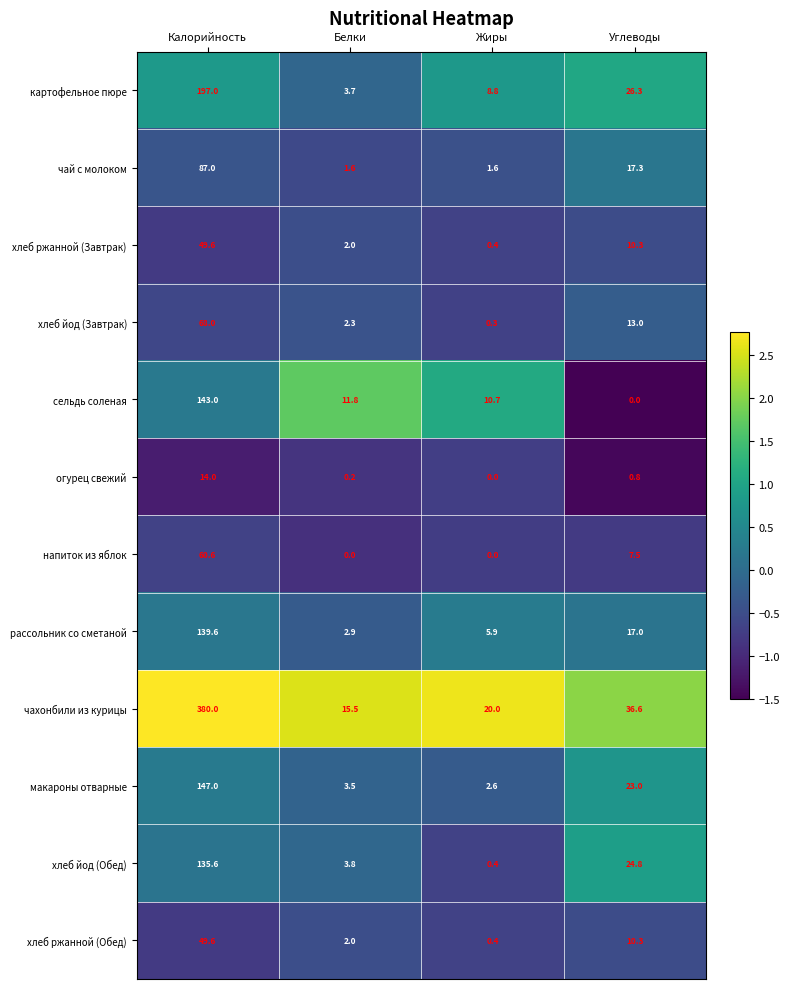

Which series changed the most between Жиры and Углеводы?

хлеб йод (Обед)